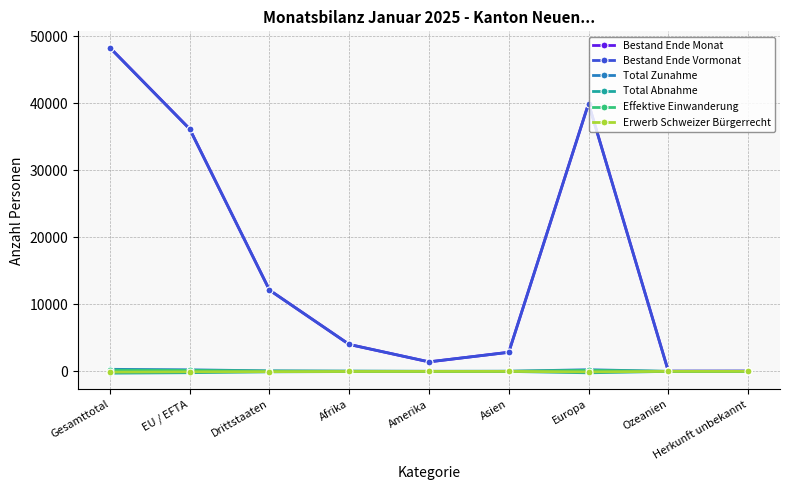

The Bestand Ende Monat series shows 22287 at Europa. True or false?

False